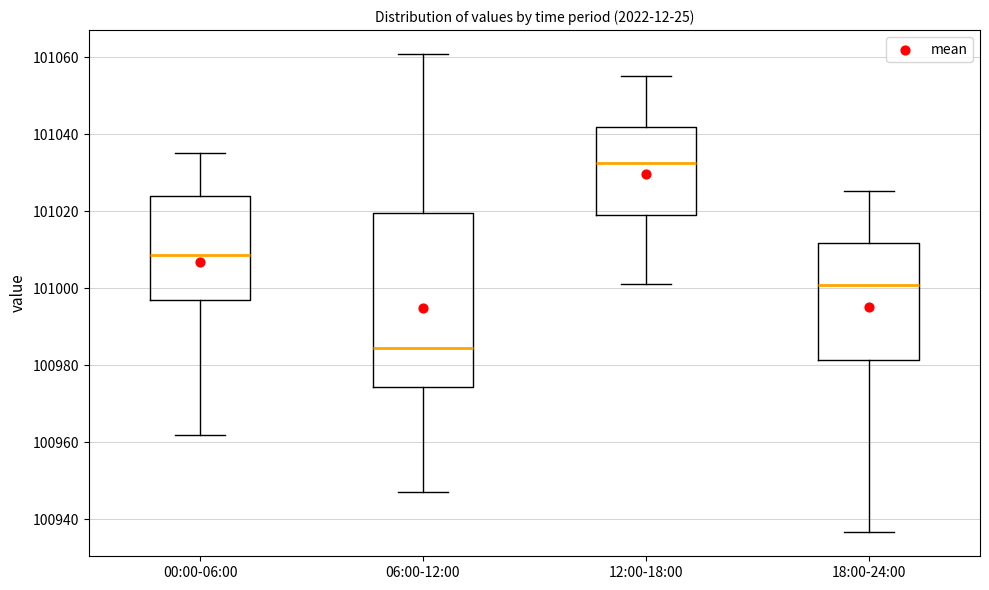

Reading left to right, transcribe this box plot: for each box, give where its median line is, the range the box spans, and where its two whiskers end, as read against the y-axis. The values are not printed on the chart, so give them approximately, as read against the axis.

00:00-06:00: median 101008, box 100996 to 101024, whiskers 100962 to 101036
06:00-12:00: median 100984, box 100974 to 101020, whiskers 100946 to 101060
12:00-18:00: median 101032, box 101018 to 101042, whiskers 101000 to 101056
18:00-24:00: median 101000, box 100982 to 101012, whiskers 100936 to 101026